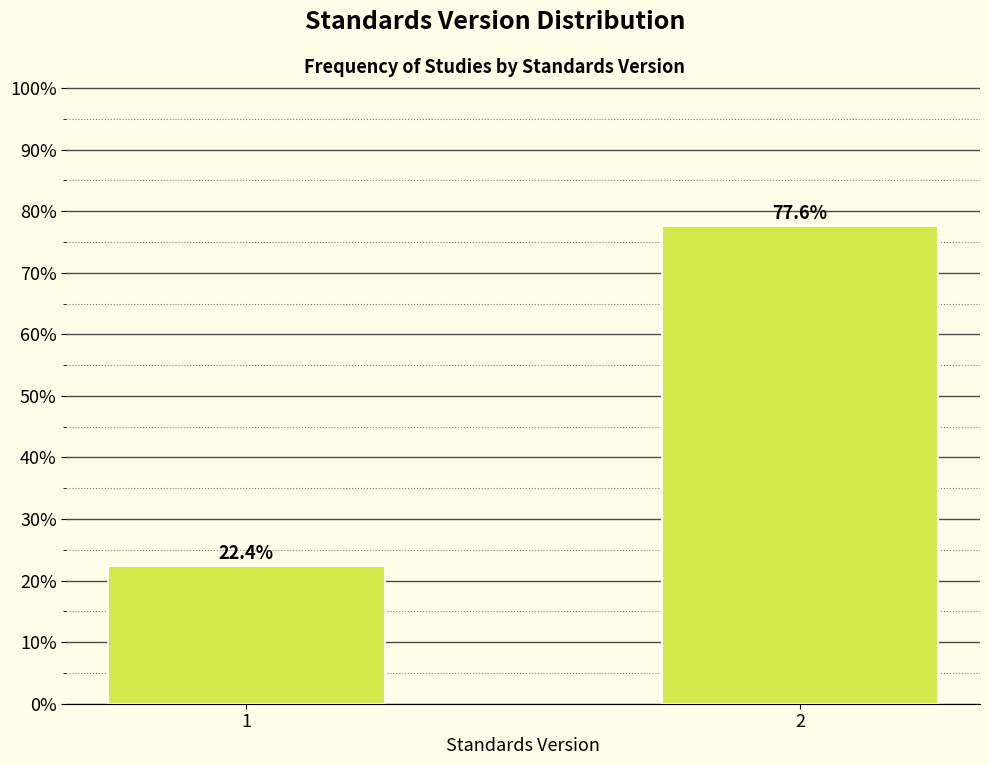

Reading left to right, transcribe all the data shown in this chart.

1=22.4	2=77.6